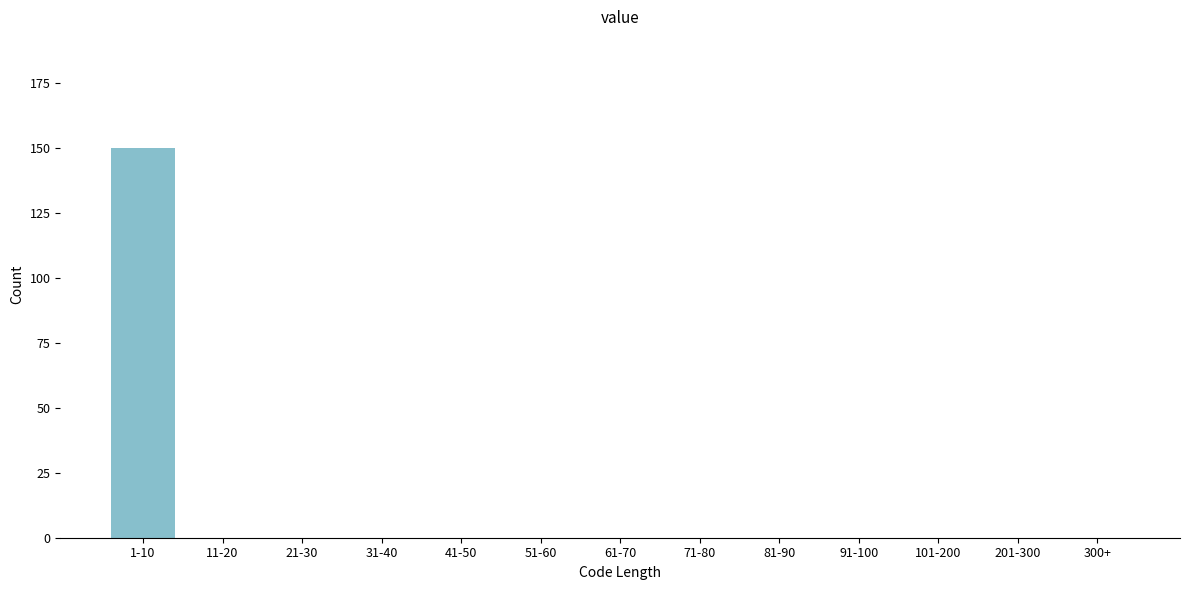

Reading left to right, transcribe all the data shown in this chart.

1-10=150	11-20=0	21-30=0	31-40=0	41-50=0	51-60=0	61-70=0	71-80=0	81-90=0	91-100=0	101-200=0	201-300=0	300+=0